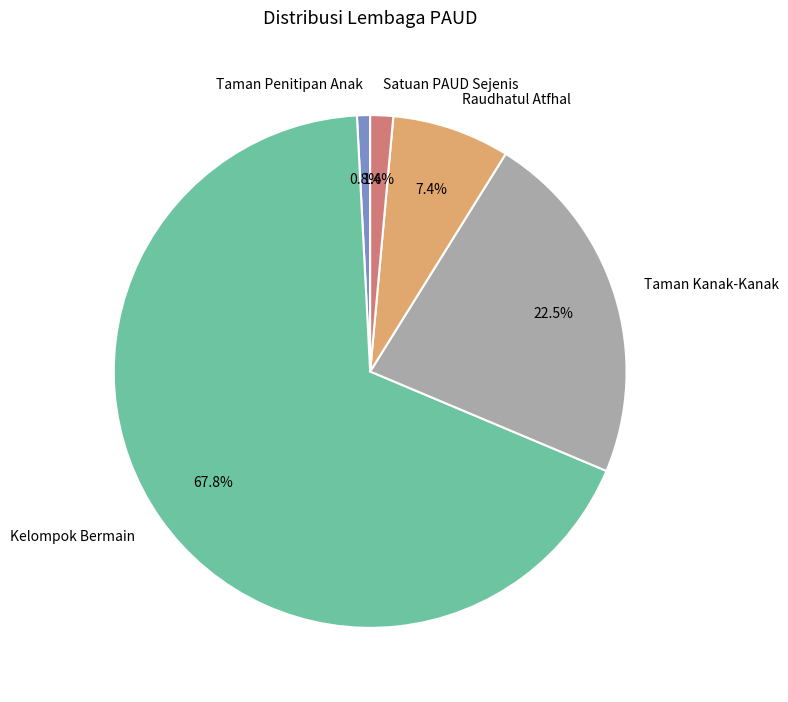

How many slices are in this pie chart?

5